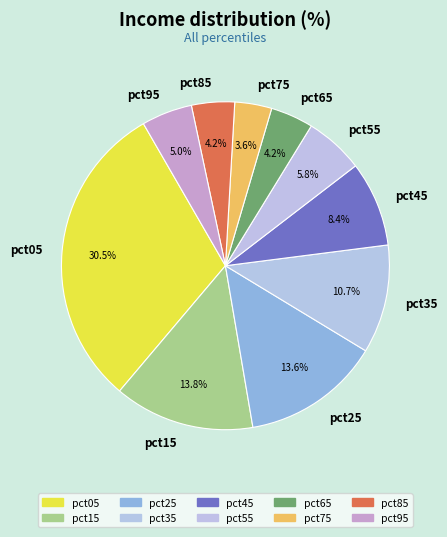

Combined, what portion of the pie is pct15 and pct25?

27.5%